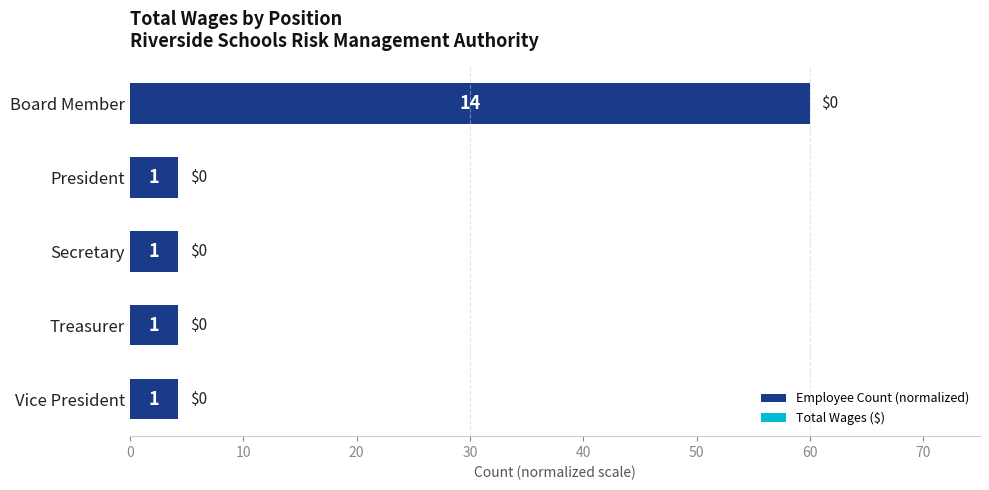

Does the chart contain any negative values?

No